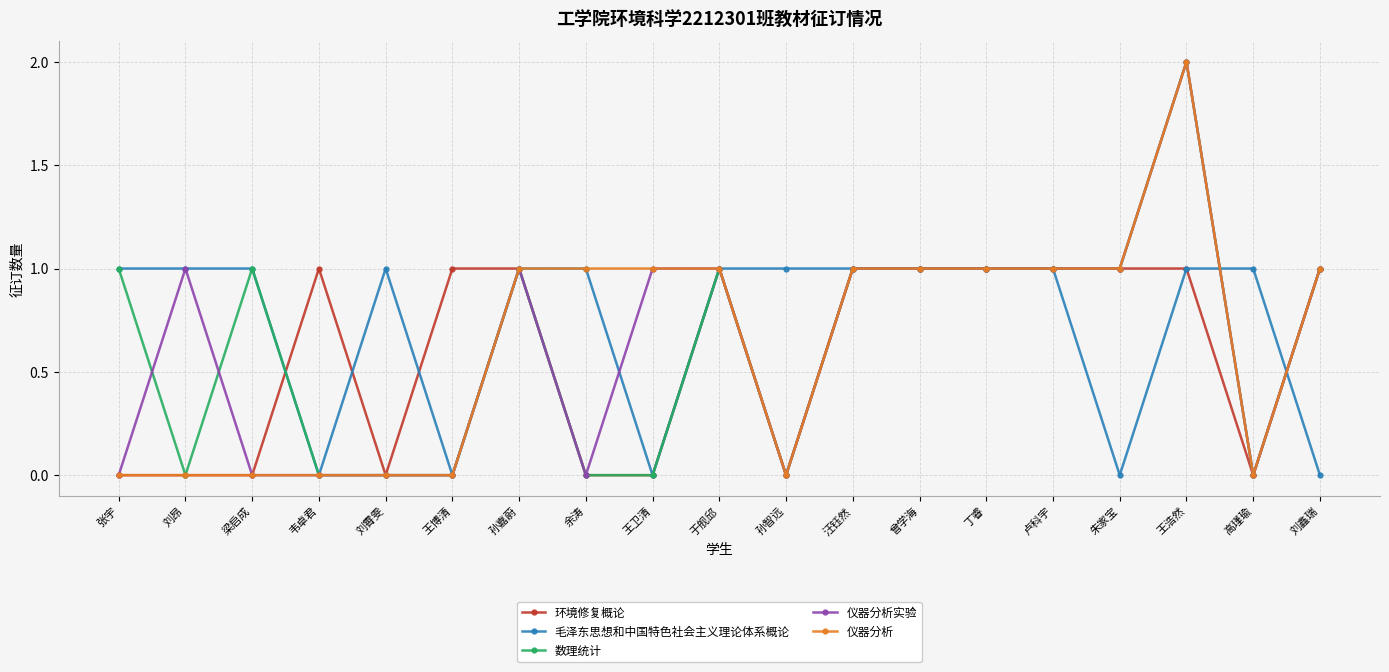

Reading left to right, transcribe all the data shown in this chart.

环境修复概论: 0	0	0	1	0	1	1	0	0	1	0	1	1	1	1	1	1	0	1
毛泽东思想和中国特色社会主义理论体系概论: 1	1	1	0	1	0	1	1	0	1	1	1	1	1	1	0	1	1	0
数理统计: 1	0	1	0	0	0	1	0	0	1	0	1	1	1	1	1	2	0	1
仪器分析实验: 0	1	0	0	0	0	1	0	1	1	0	1	1	1	1	1	2	0	1
仪器分析: 0	0	0	0	0	0	1	1	1	1	0	1	1	1	1	1	2	0	1